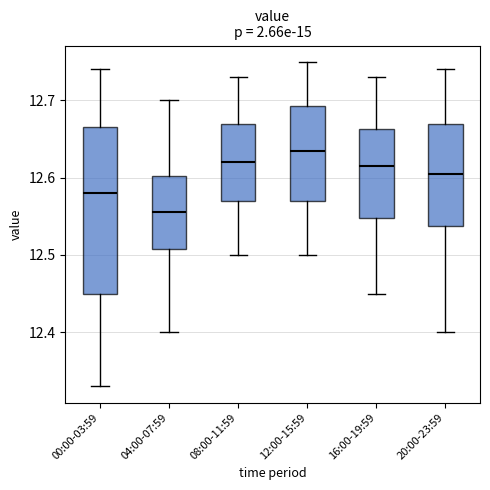

Where does the upper whisker of the box for 12:00-15:59 end on the y-axis? The values are not printed on the chart, so give them approximately, as read against the axis.

12.75